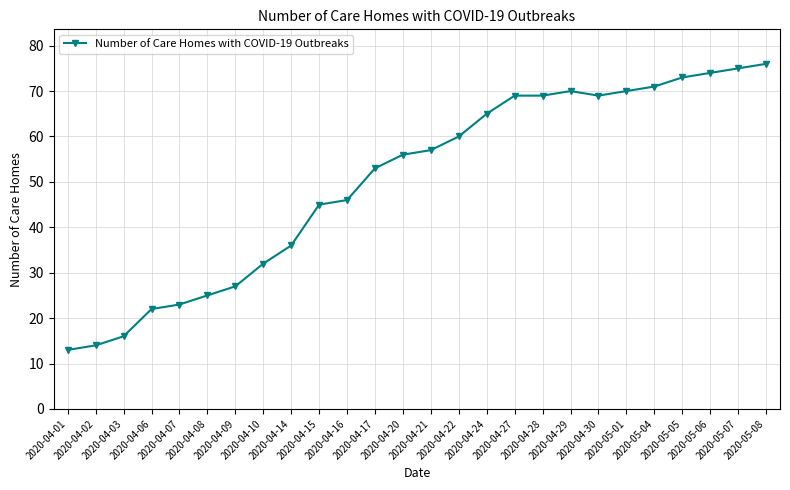

Reading right to left, list all the values displayed in this chart.

76	75	74	73	71	70	69	70	69	69	65	60	57	56	53	46	45	36	32	27	25	23	22	16	14	13